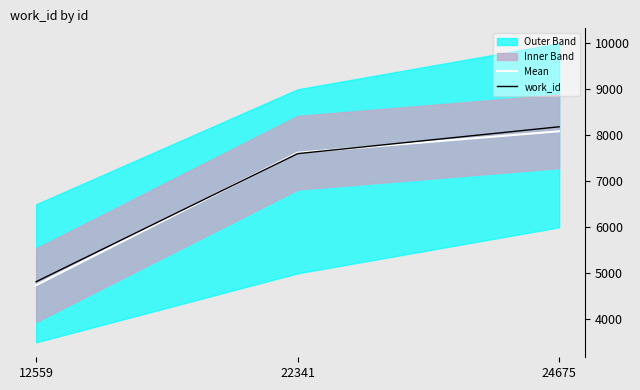

What is the sum of the Mean values at 22341 and 24675?

15710.0